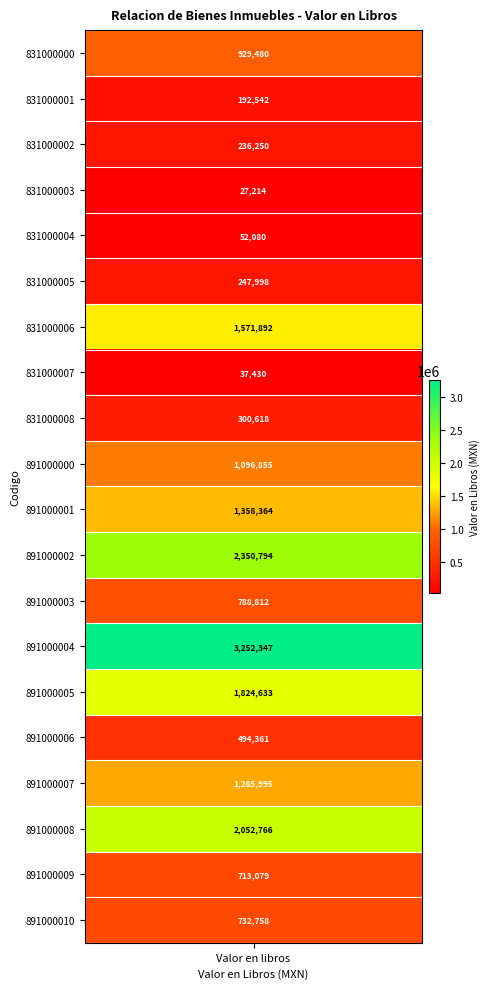

What is the change in value from 891000005 to 891000010?

-1091874.6